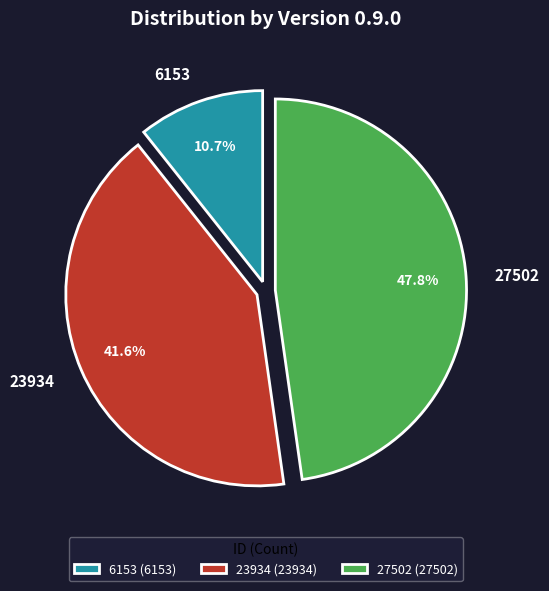

To the nearest percent, what is the difference between the 23934 and 27502 slice percentages?

6%